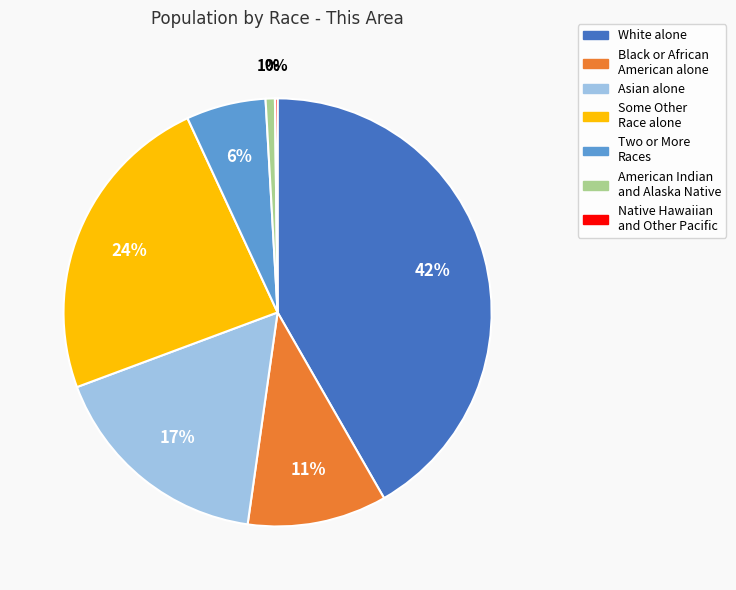

Is there a majority slice in this chart?

No